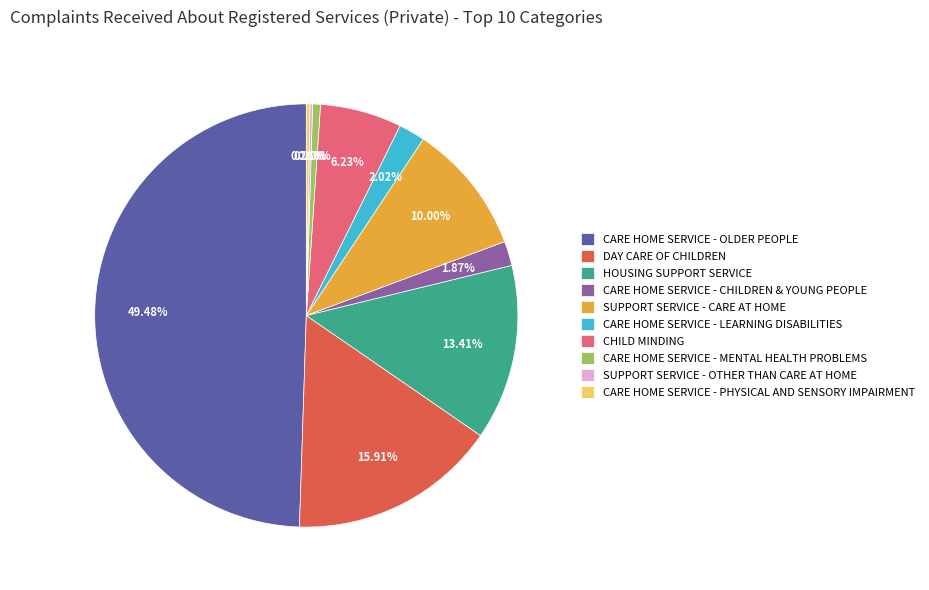

What is the largest slice in the pie chart?

CARE HOME SERVICE - OLDER PEOPLE